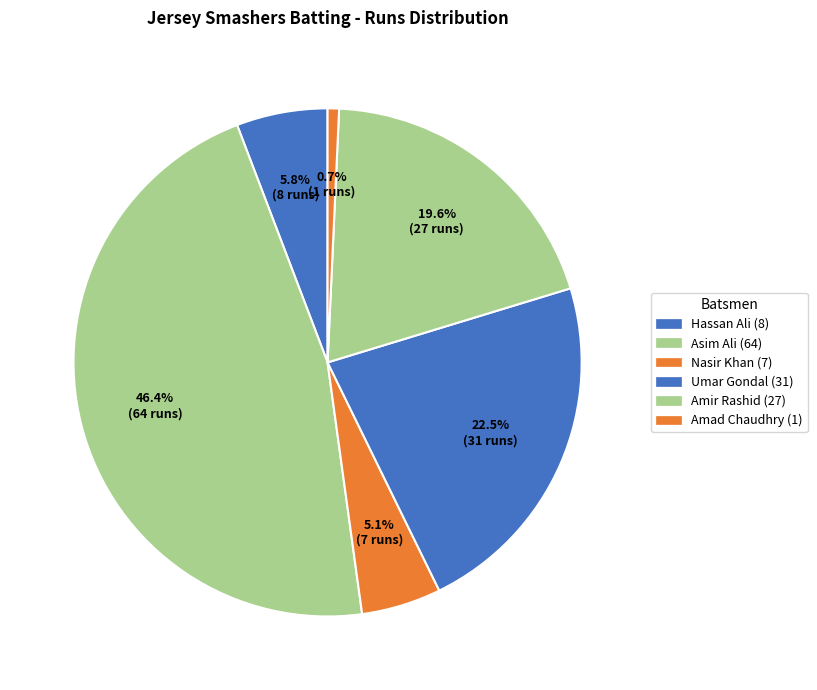

Is the sum of Nasir Khan and Hassan Ali greater than half?

No